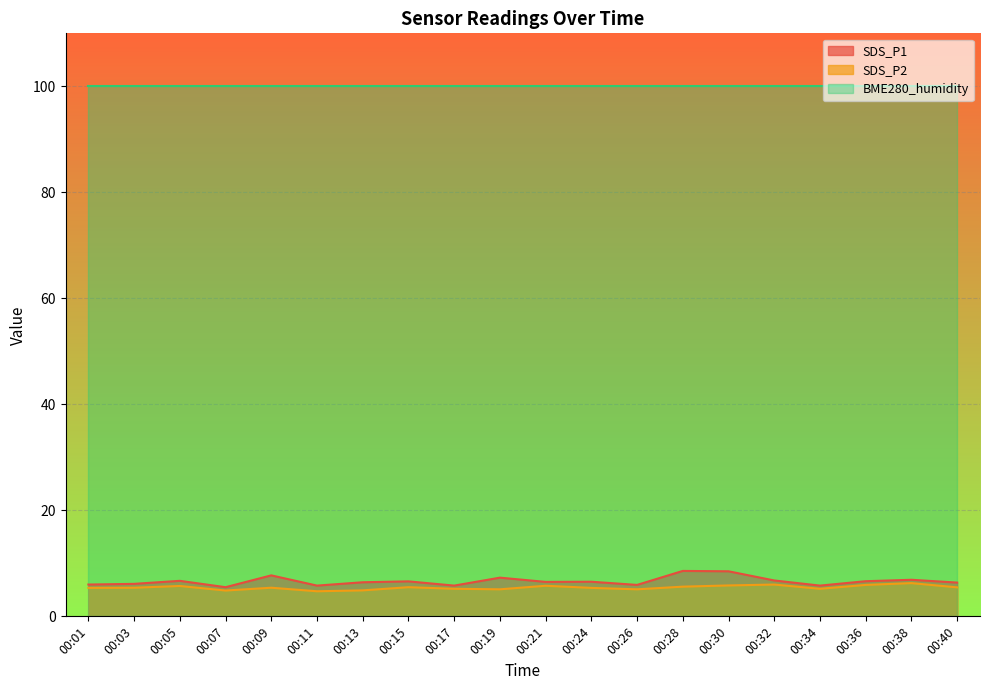

True or false: SDS_P1 and SDS_P2 cross at least once.

False